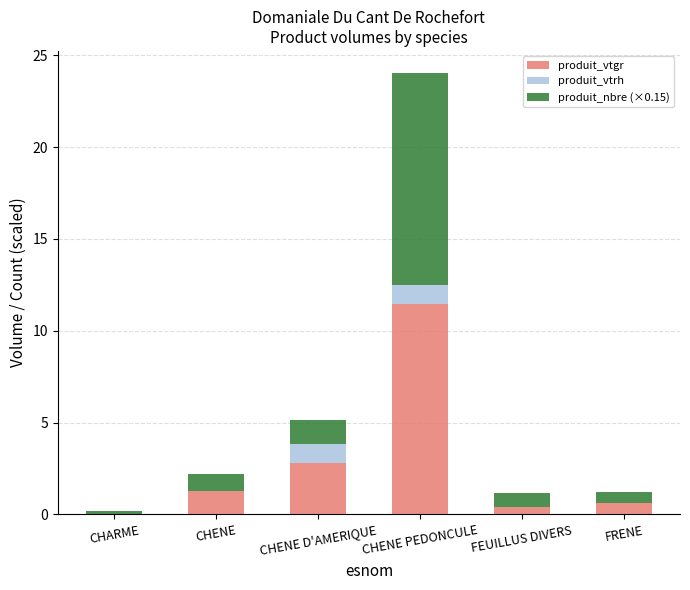

The produit_vtgr series shows 11.5 at CHENE PEDONCULE. True or false?

True